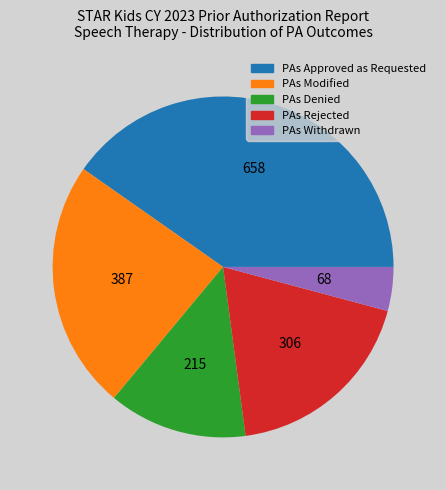

Do PAs Withdrawn and PAs Approved as Requested together represent more than half of the pie?

No